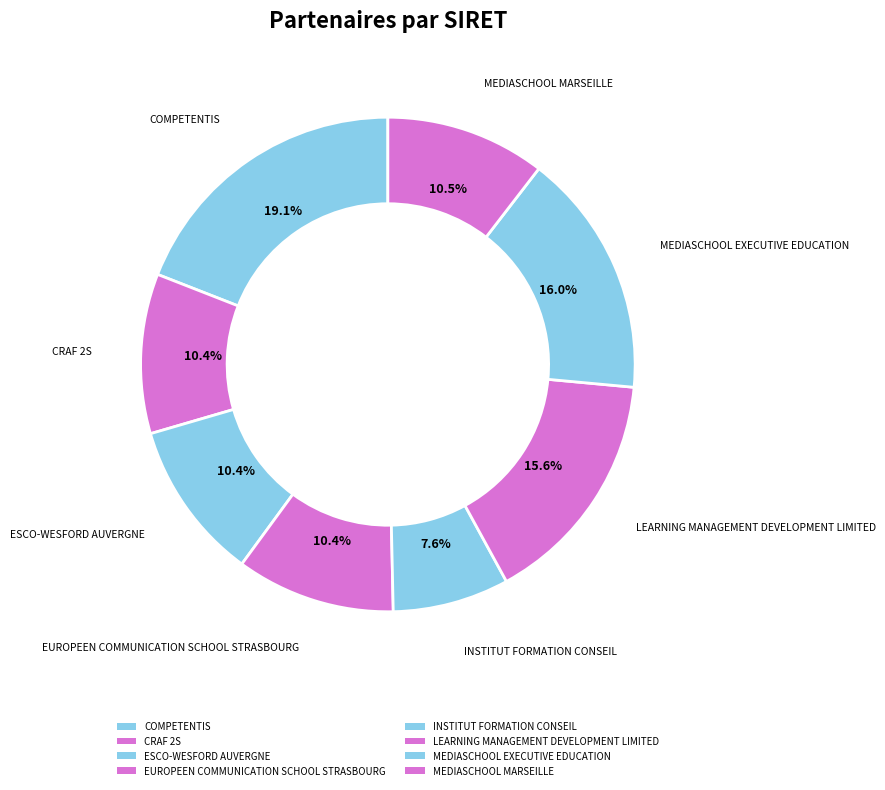

How many segments does this pie chart have?

8